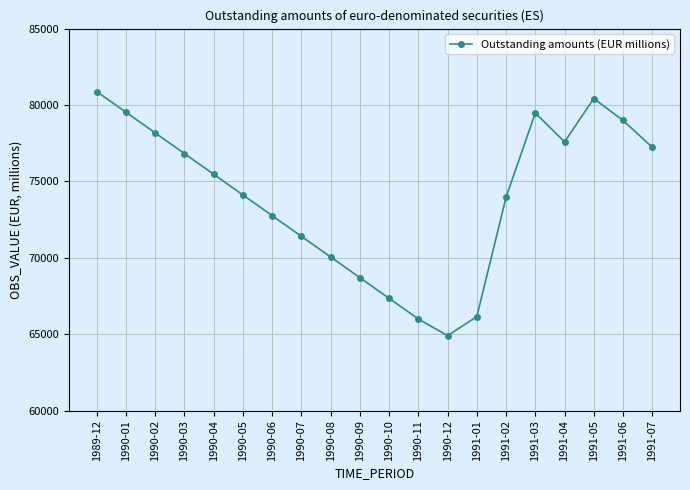

What is the maximum value shown in the chart?

80877